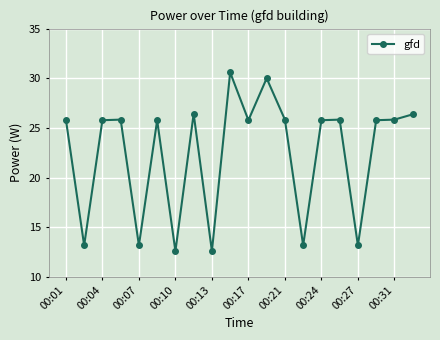

What is the greatest value displayed?

30.6